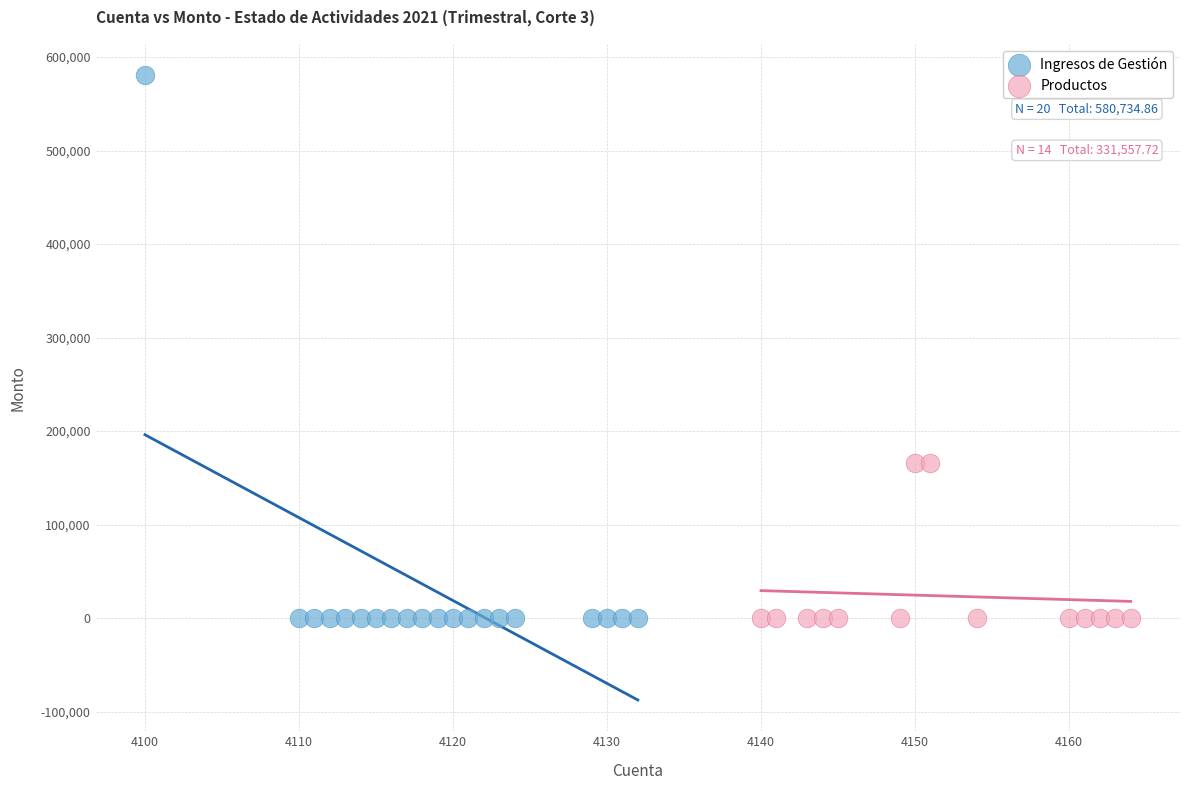

Which series contains the highest Y value?

Ingresos de Gestión